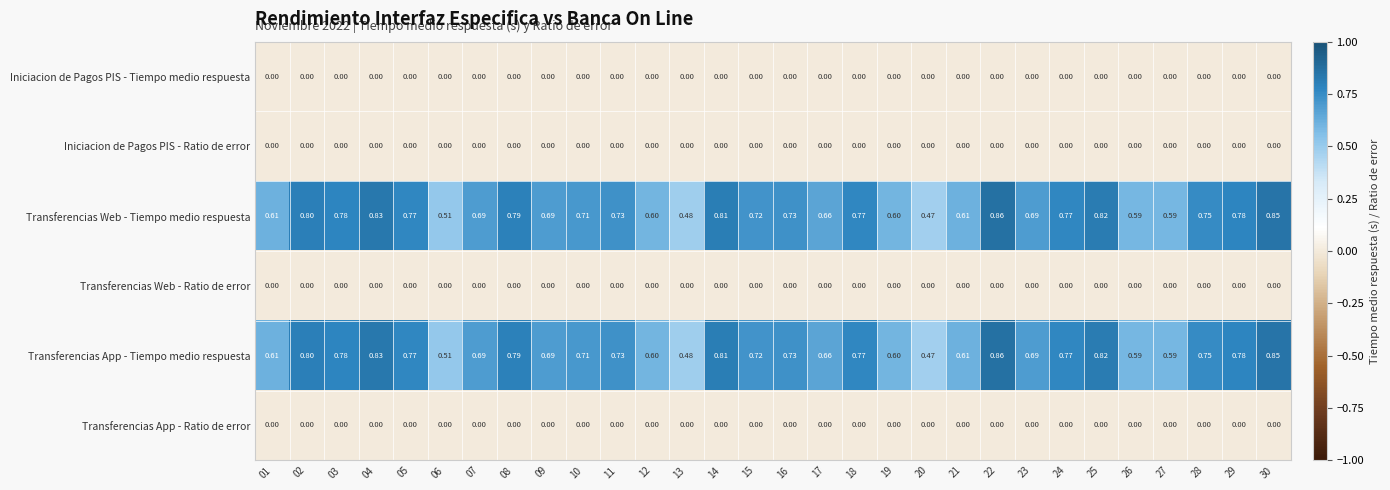

How many series are shown in this chart?

6